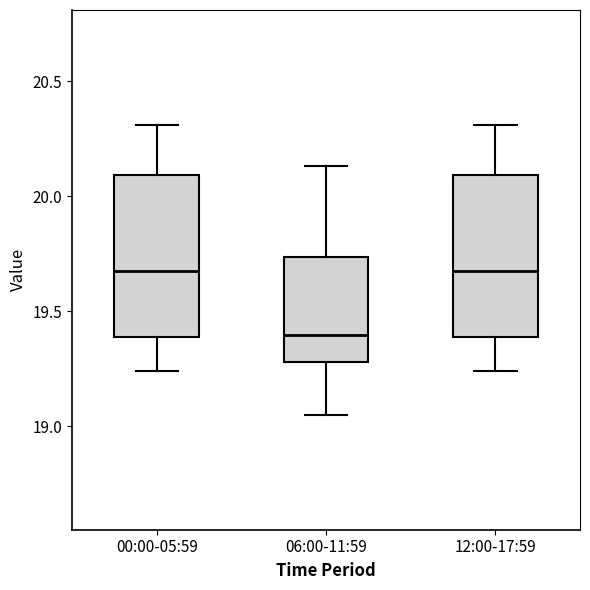

Reading left to right, transcribe this box plot: for each box, give where its median line is, the range the box spans, and where its two whiskers end, as read against the y-axis. The values are not printed on the chart, so give them approximately, as read against the axis.

00:00-05:59: median 19.70, box 19.40 to 20.10, whiskers 19.25 to 20.30
06:00-11:59: median 19.40, box 19.30 to 19.75, whiskers 19.05 to 20.15
12:00-17:59: median 19.70, box 19.40 to 20.10, whiskers 19.25 to 20.30